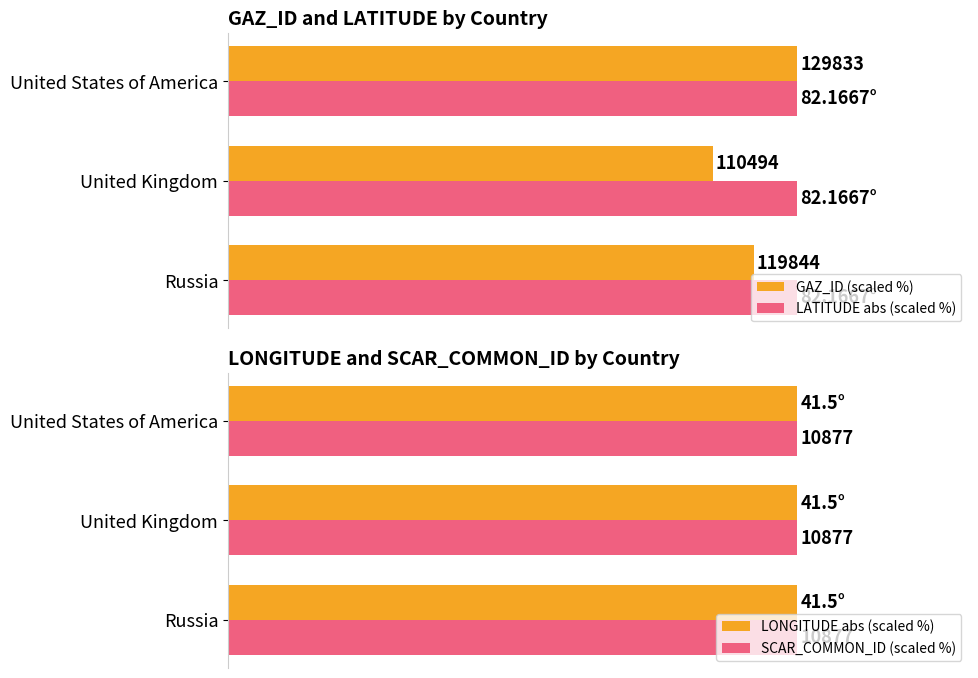

How many distinct data groups are displayed?

4